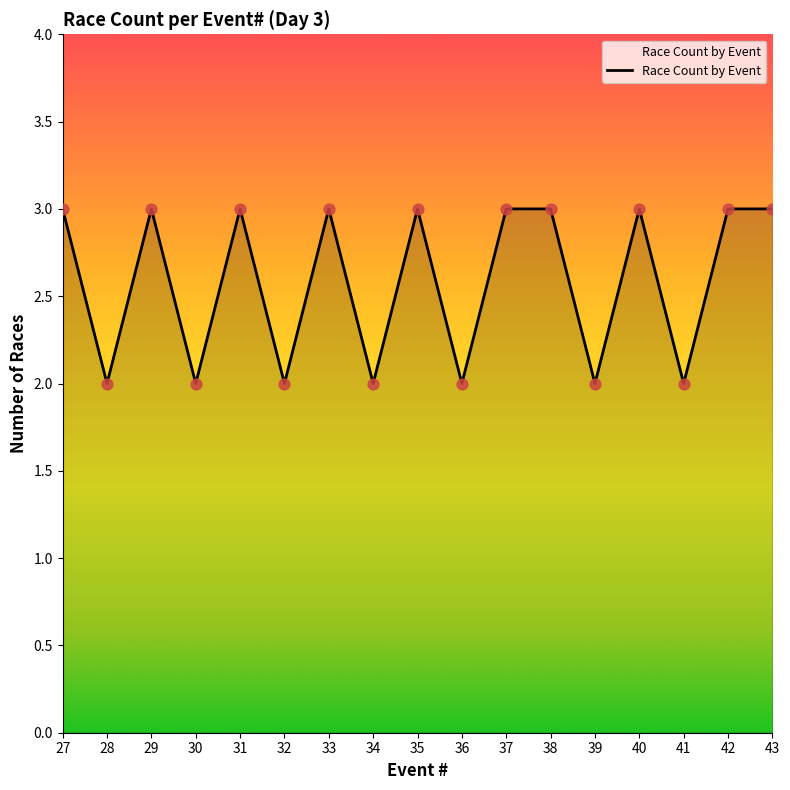

What is the change in value from 39 to 40?

+1